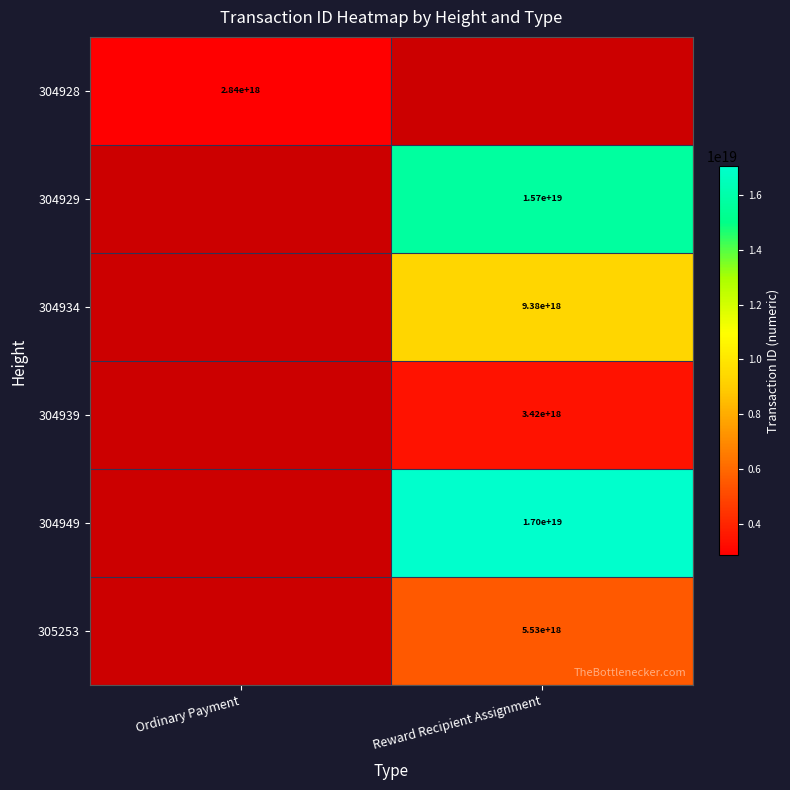

Which category has the lowest value across all series?

Ordinary Payment